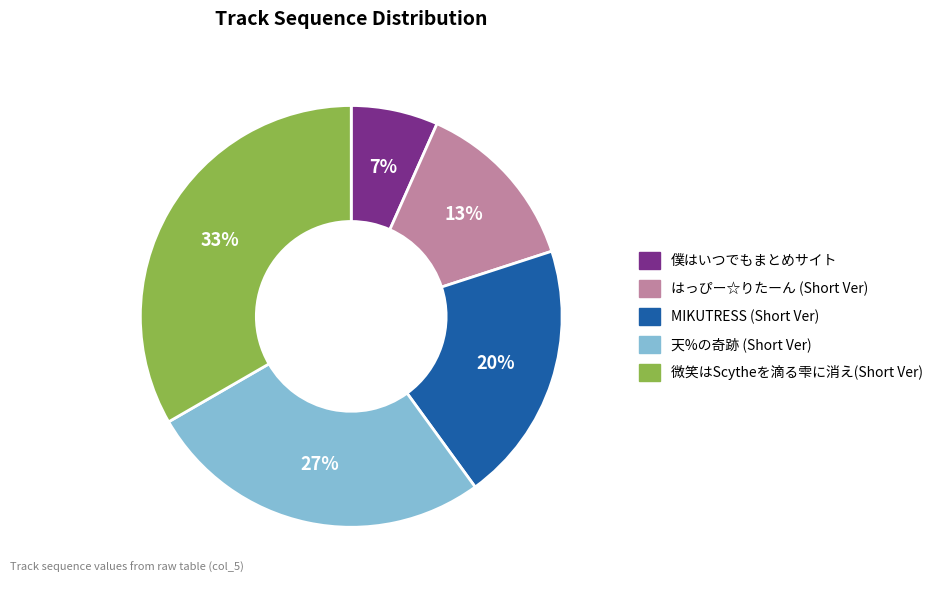

Count the number of slices in the pie.

5